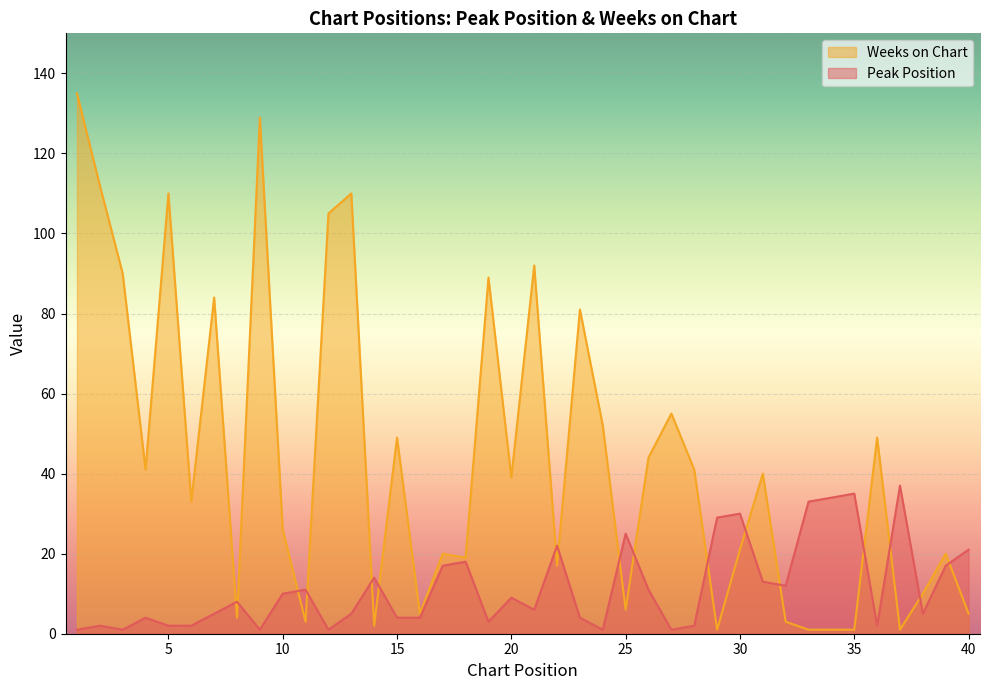

At which label is Peak Position closest to 19?

18